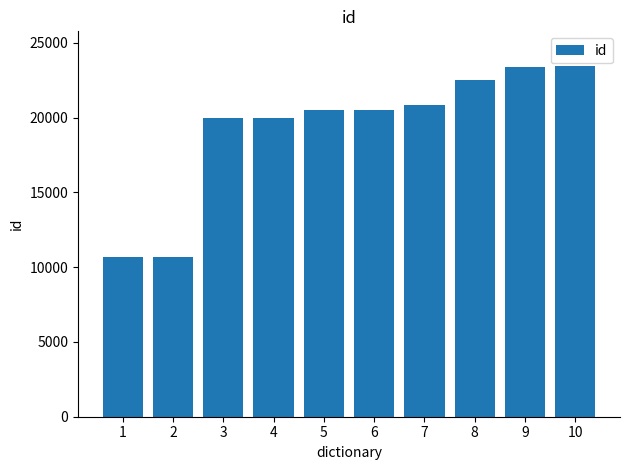

Is it true that the value at 6 is 6184?

False